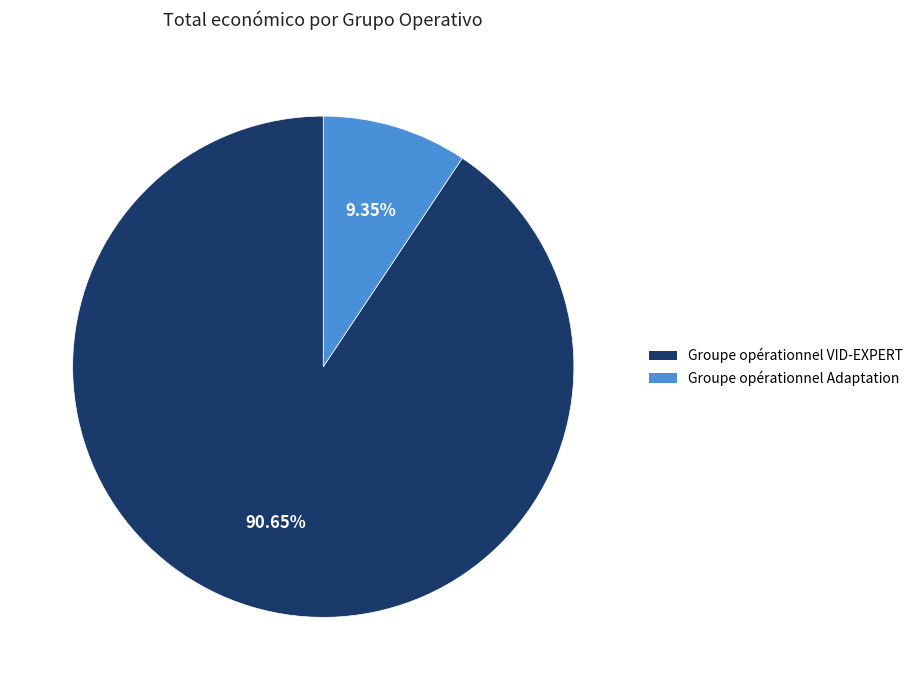

Combined, do Groupe opérationnel VID-EXPERT and Groupe opérationnel Adaptation account for over 50%?

Yes